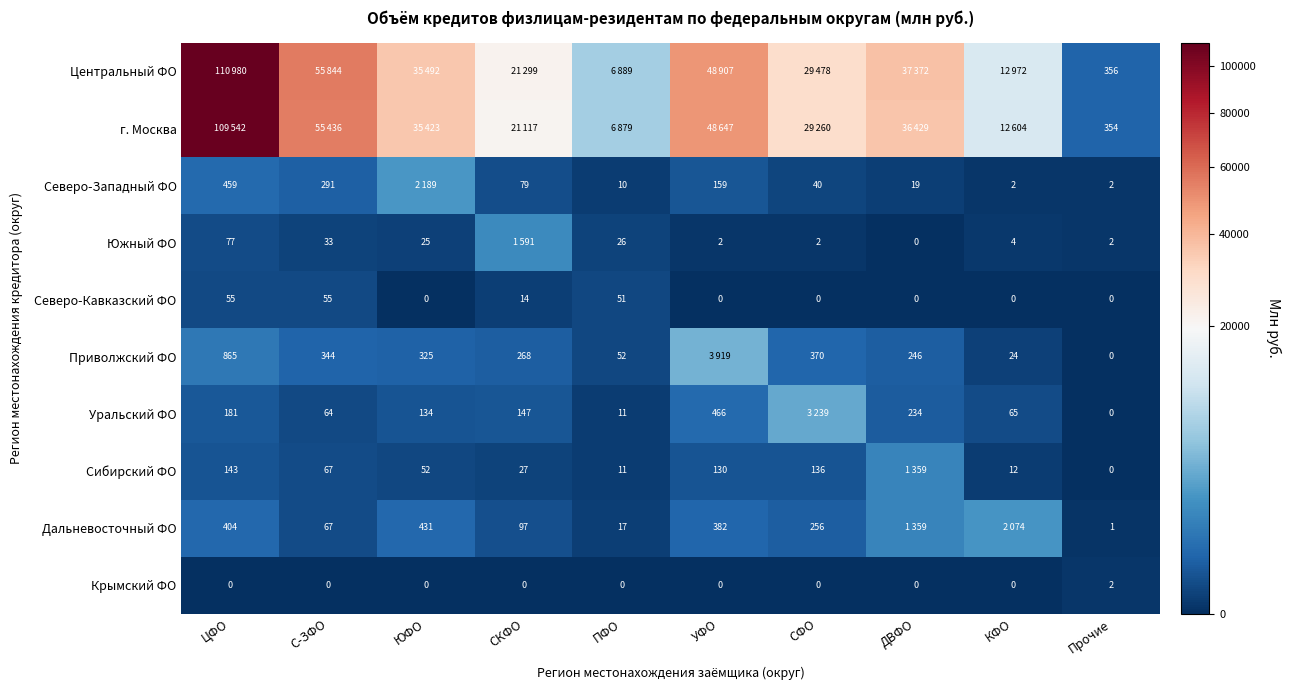

Where is Северо-Кавказский ФО nearest to the value 27?

СКФО